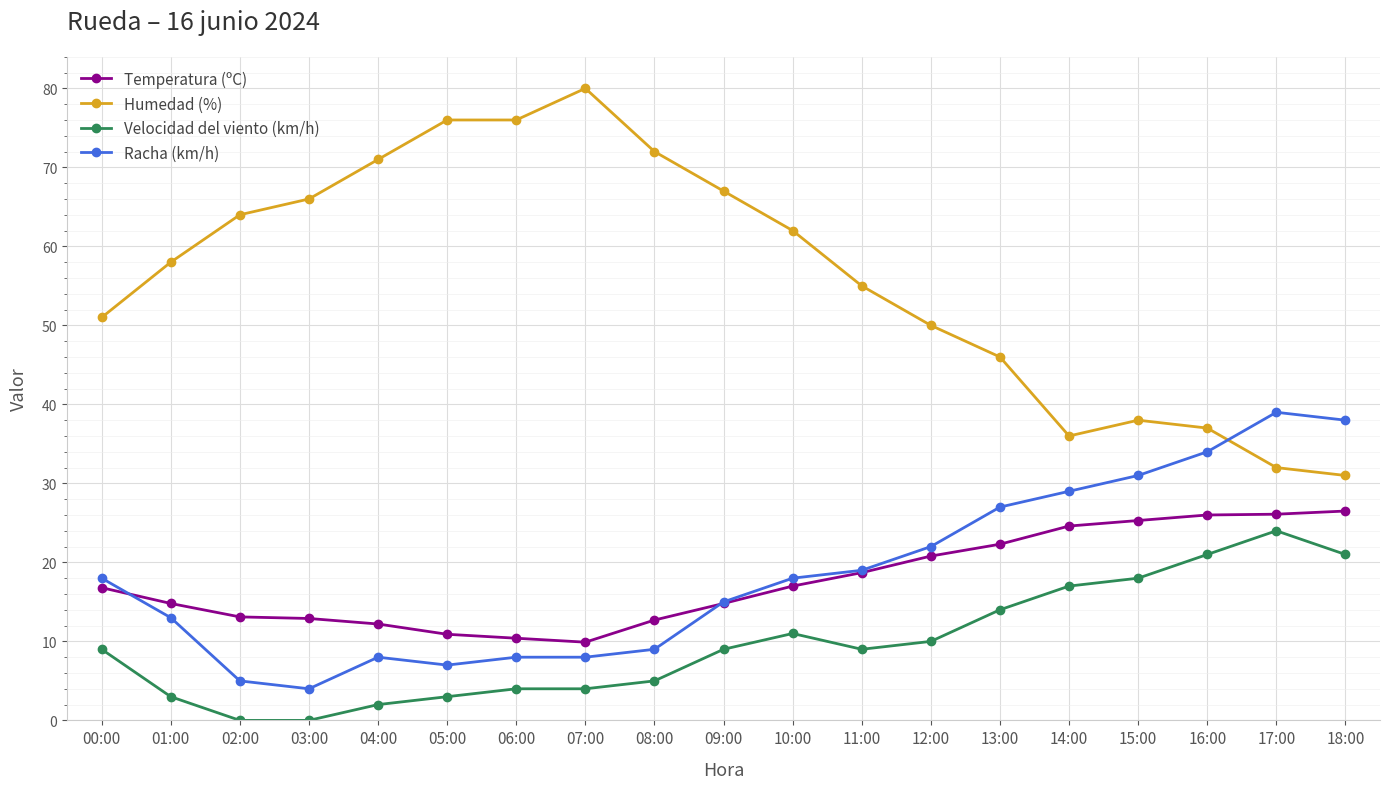

Is this an area chart (filled region under the line)?

No